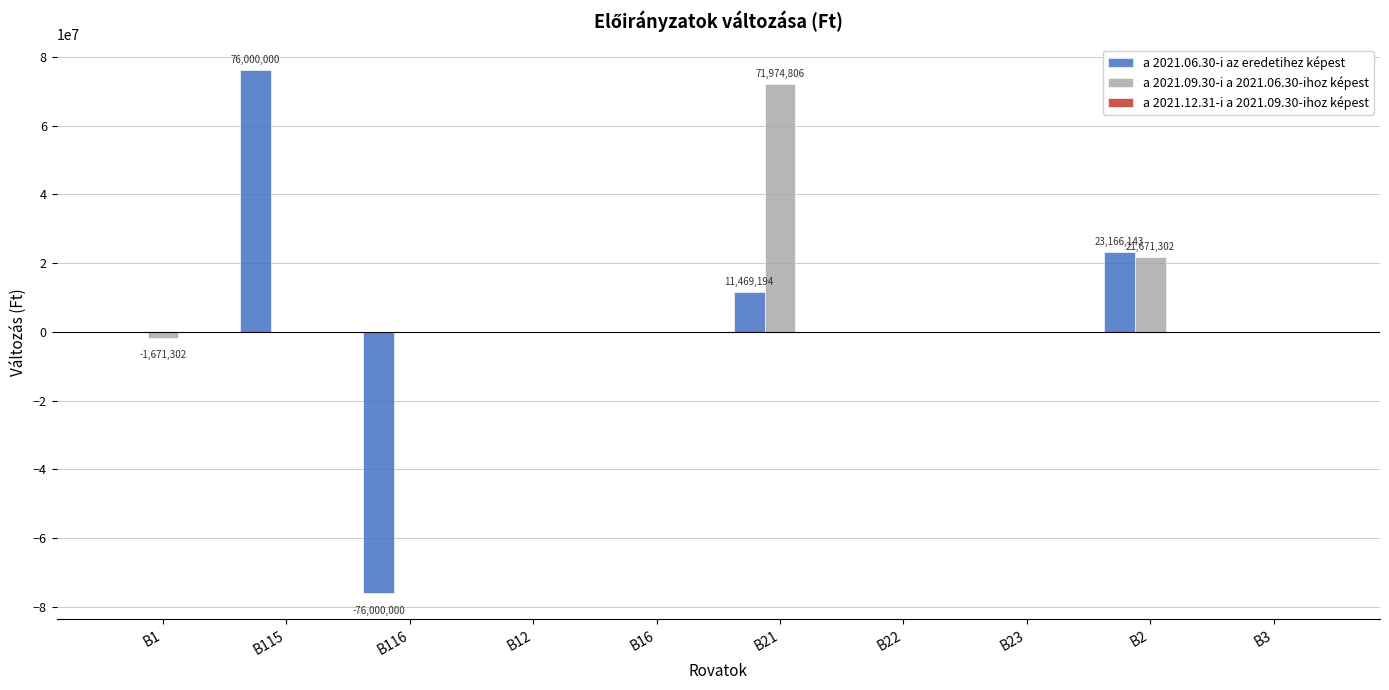

At which label does a 2021.09.30-i a 2021.06.30-ihoz képest reach its peak?

B21